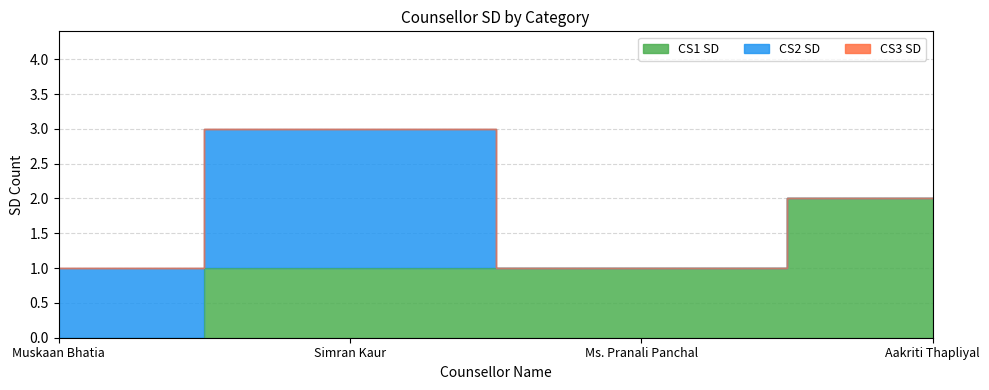

At Ms. Pranali Panchal, list the series in order from largest to smallest.

CS1 SD, CS2 SD, CS3 SD